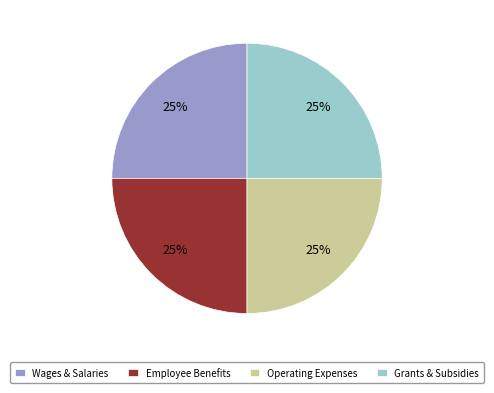

How many segments does this pie chart have?

4